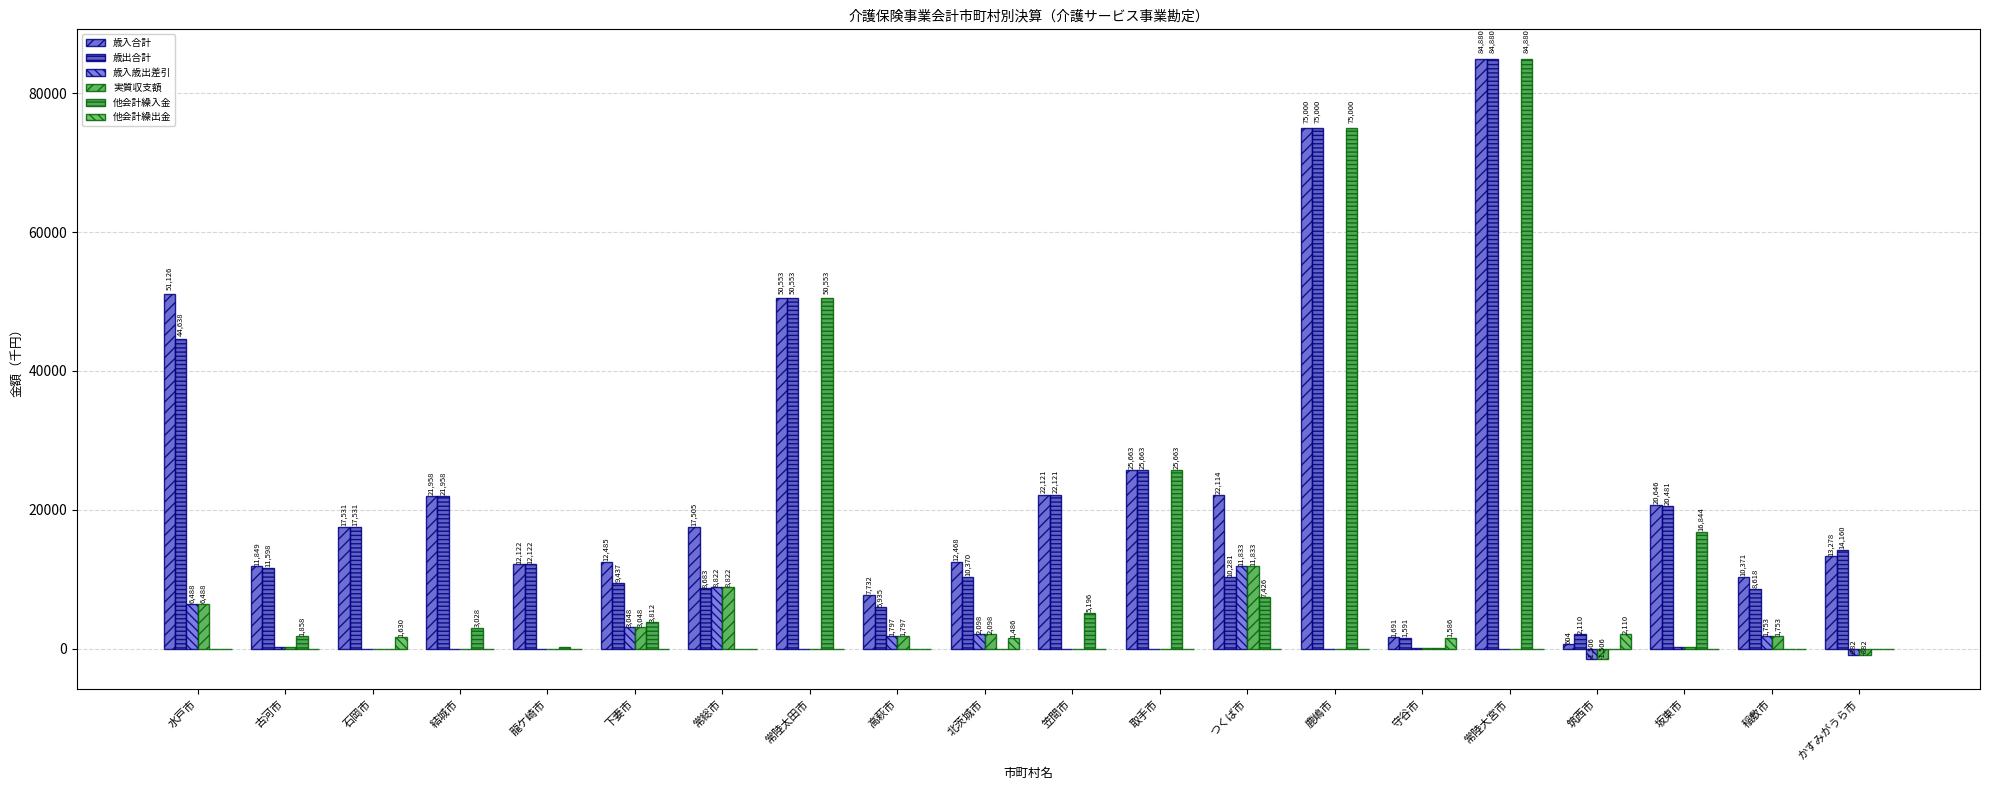

Is it true that 他会計繰出金 equals 0 at 古河市?

True